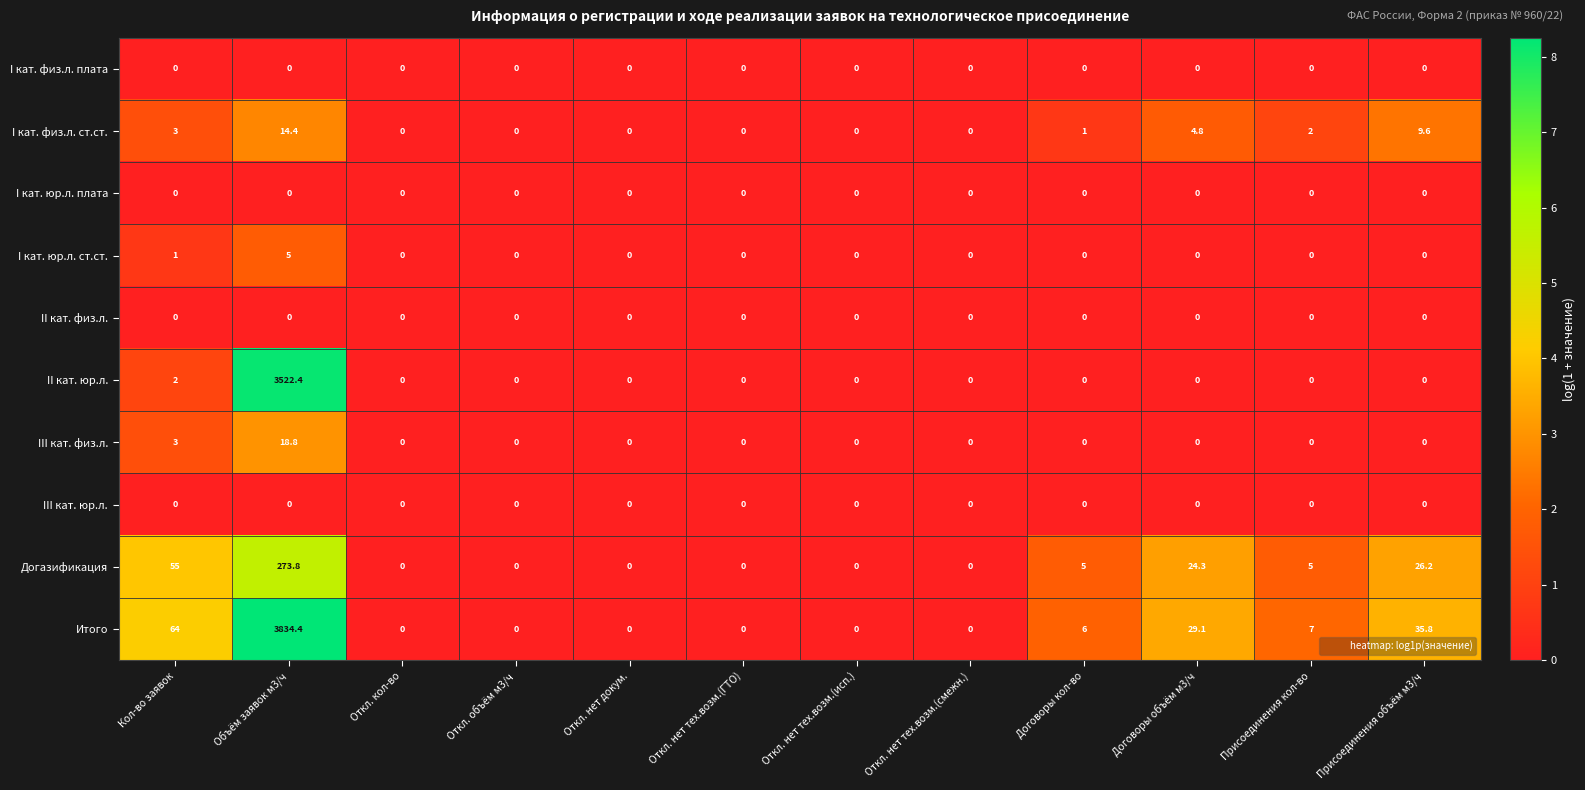

At which category is the sum across all series the highest?

Объём заявок м3/ч